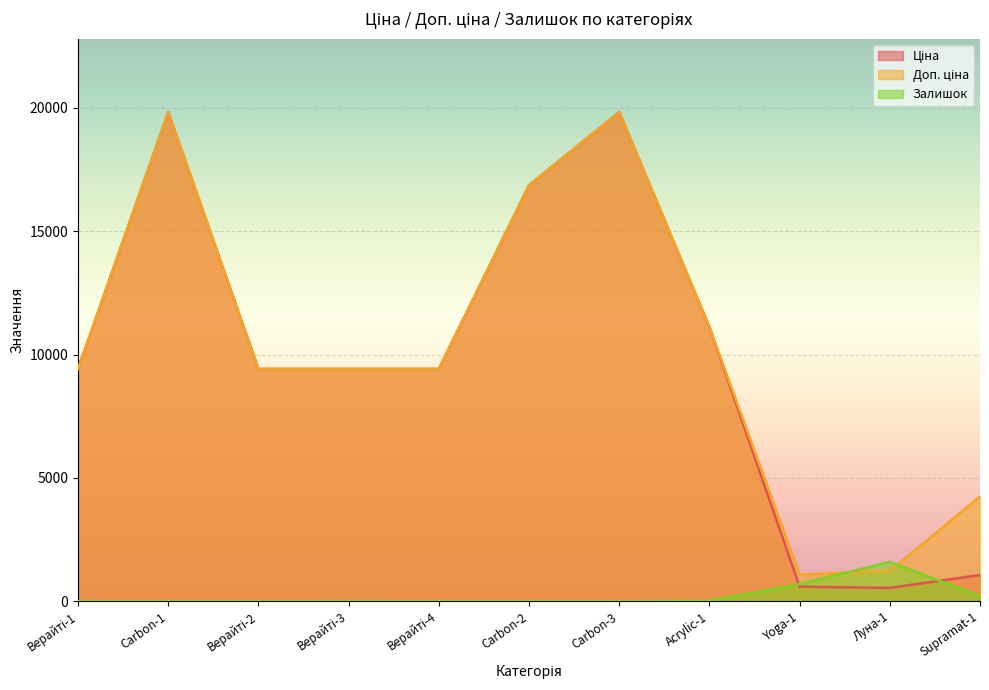

Which label corresponds to the smallest value in the chart?

Верайті-1